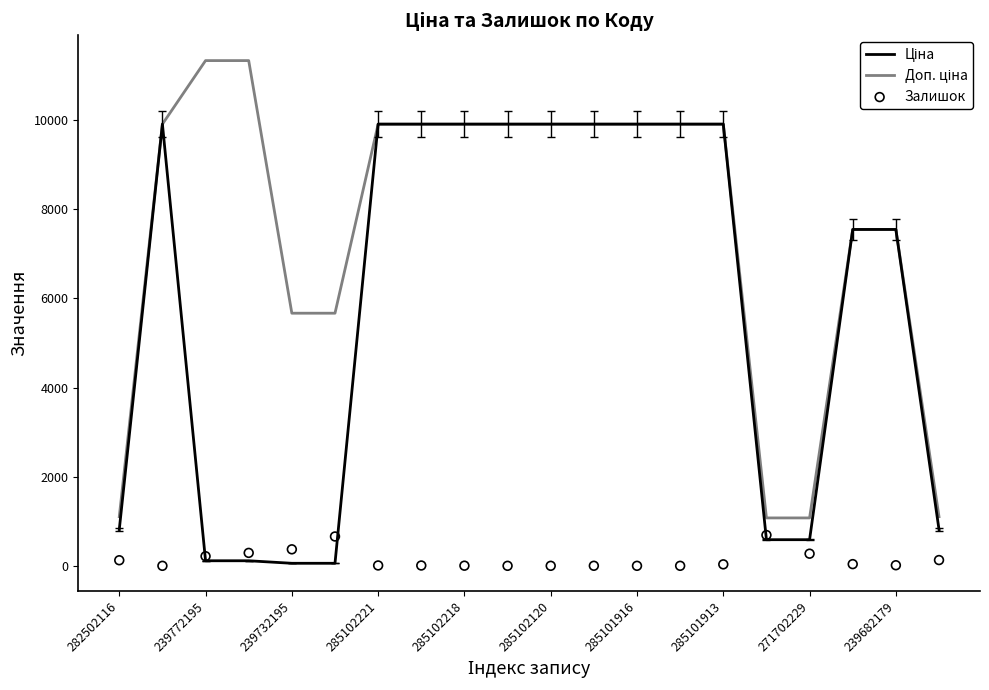

What is the total value across all series at 17?

15129.8